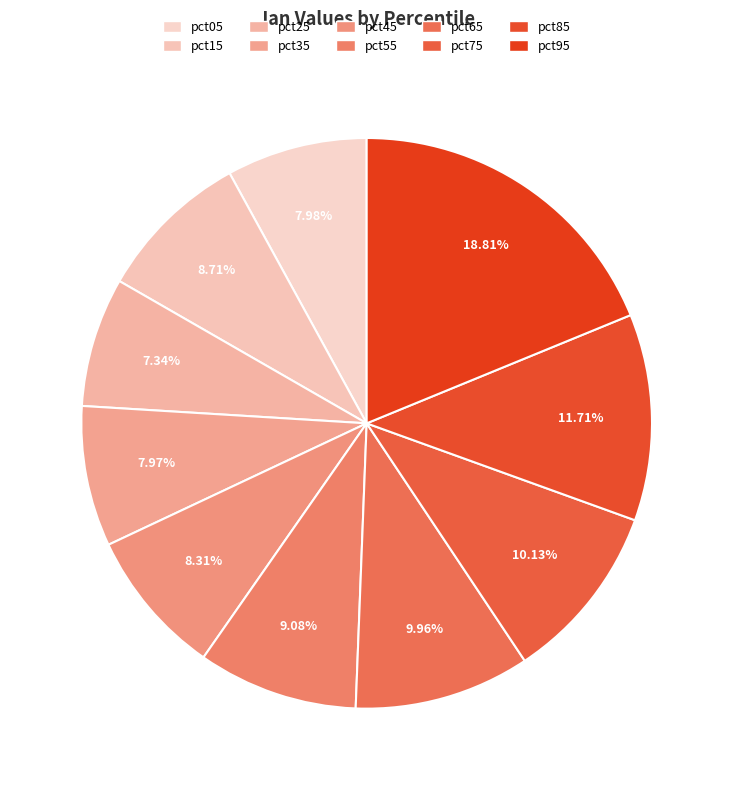

What is the largest slice in the pie chart?

pct95